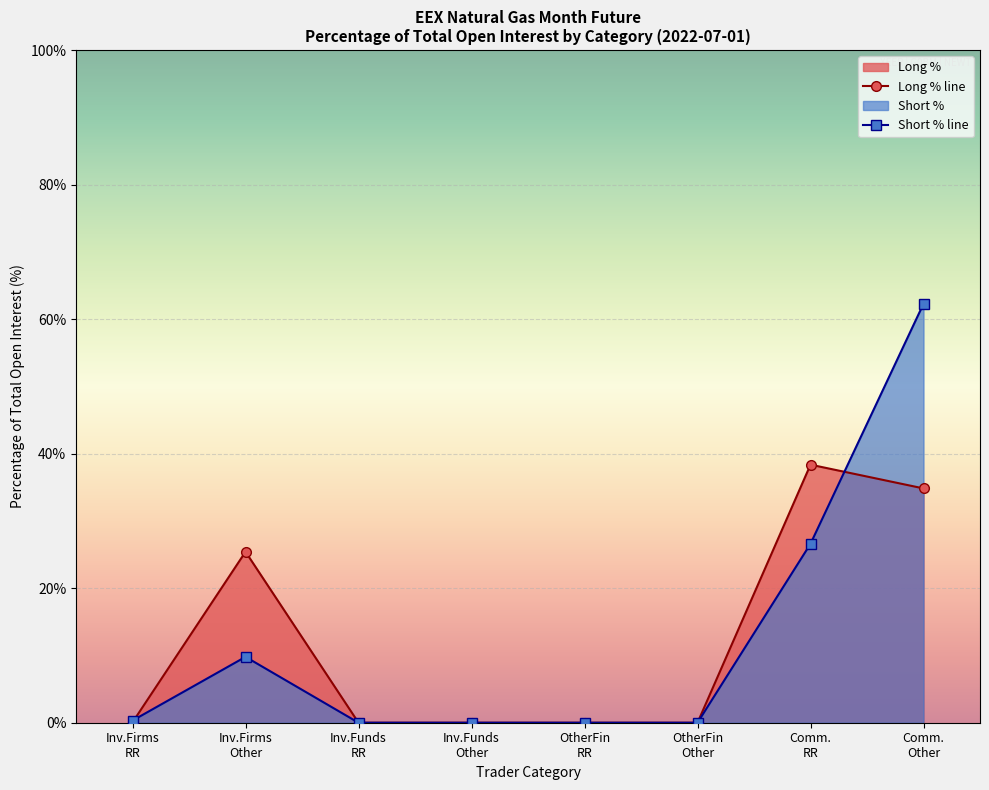

What is the label of the 8th point from the right?

Inv.Firms
RR